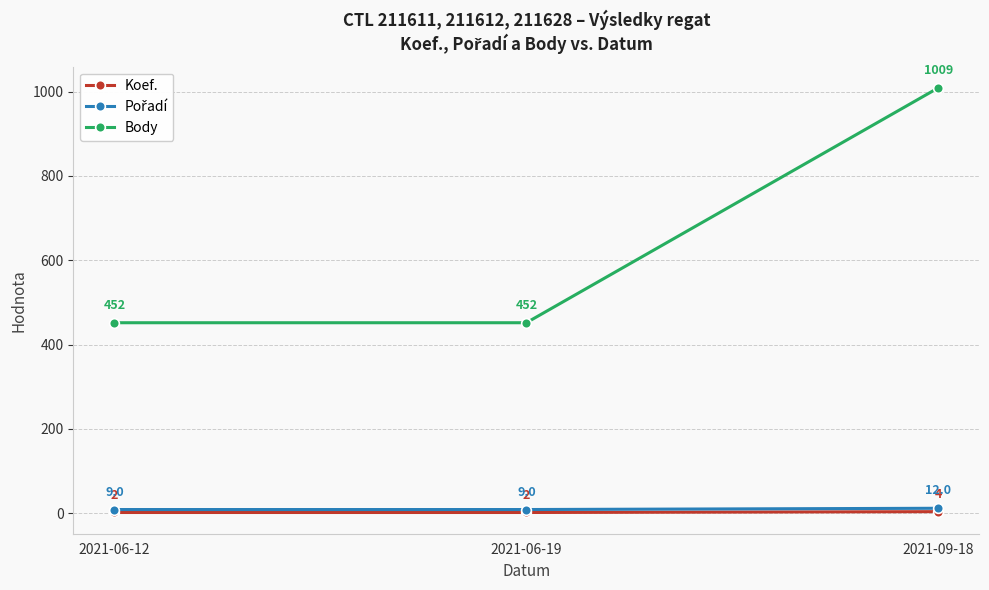

True or false: Koef. has a value of 2 at 2021-06-12.

True